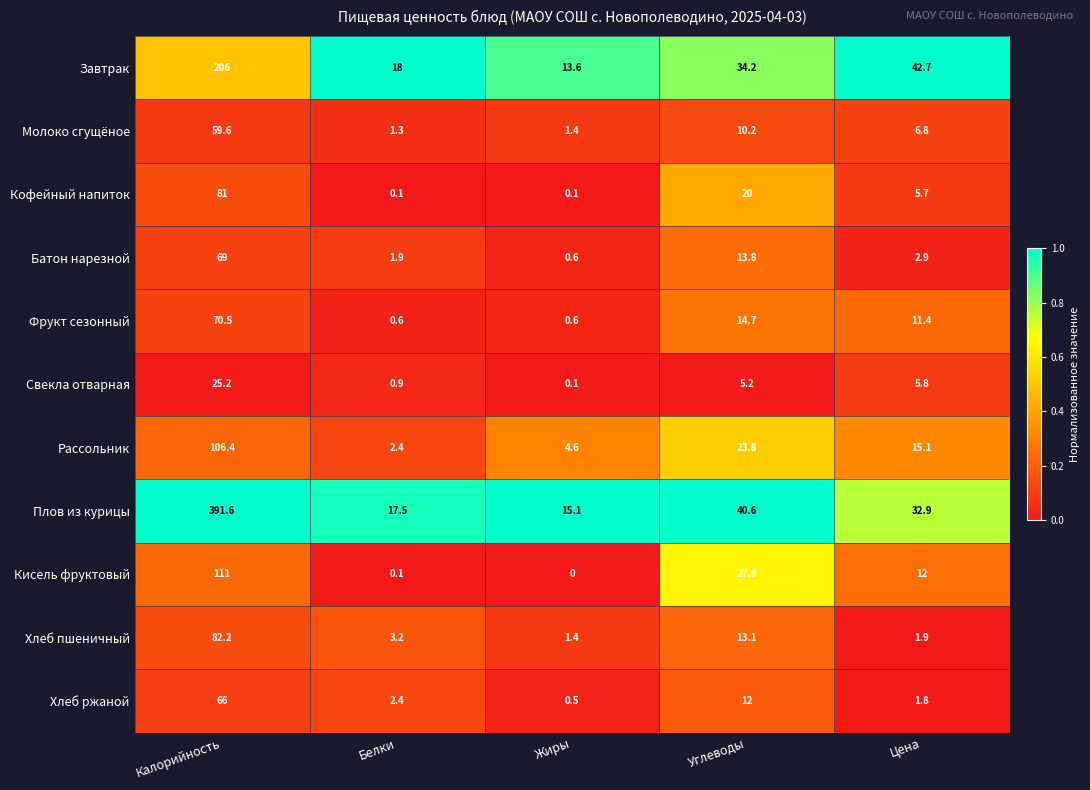

The Фрукт сезонный series shows 7.5 at Углеводы. True or false?

False